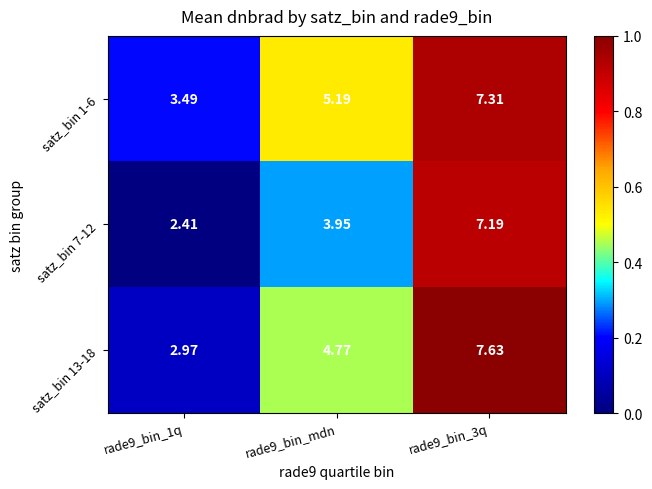

Is the value of satz_bin 13-18 at rade9_bin_3q greater than the value of satz_bin 1-6 at rade9_bin_mdn?

Yes